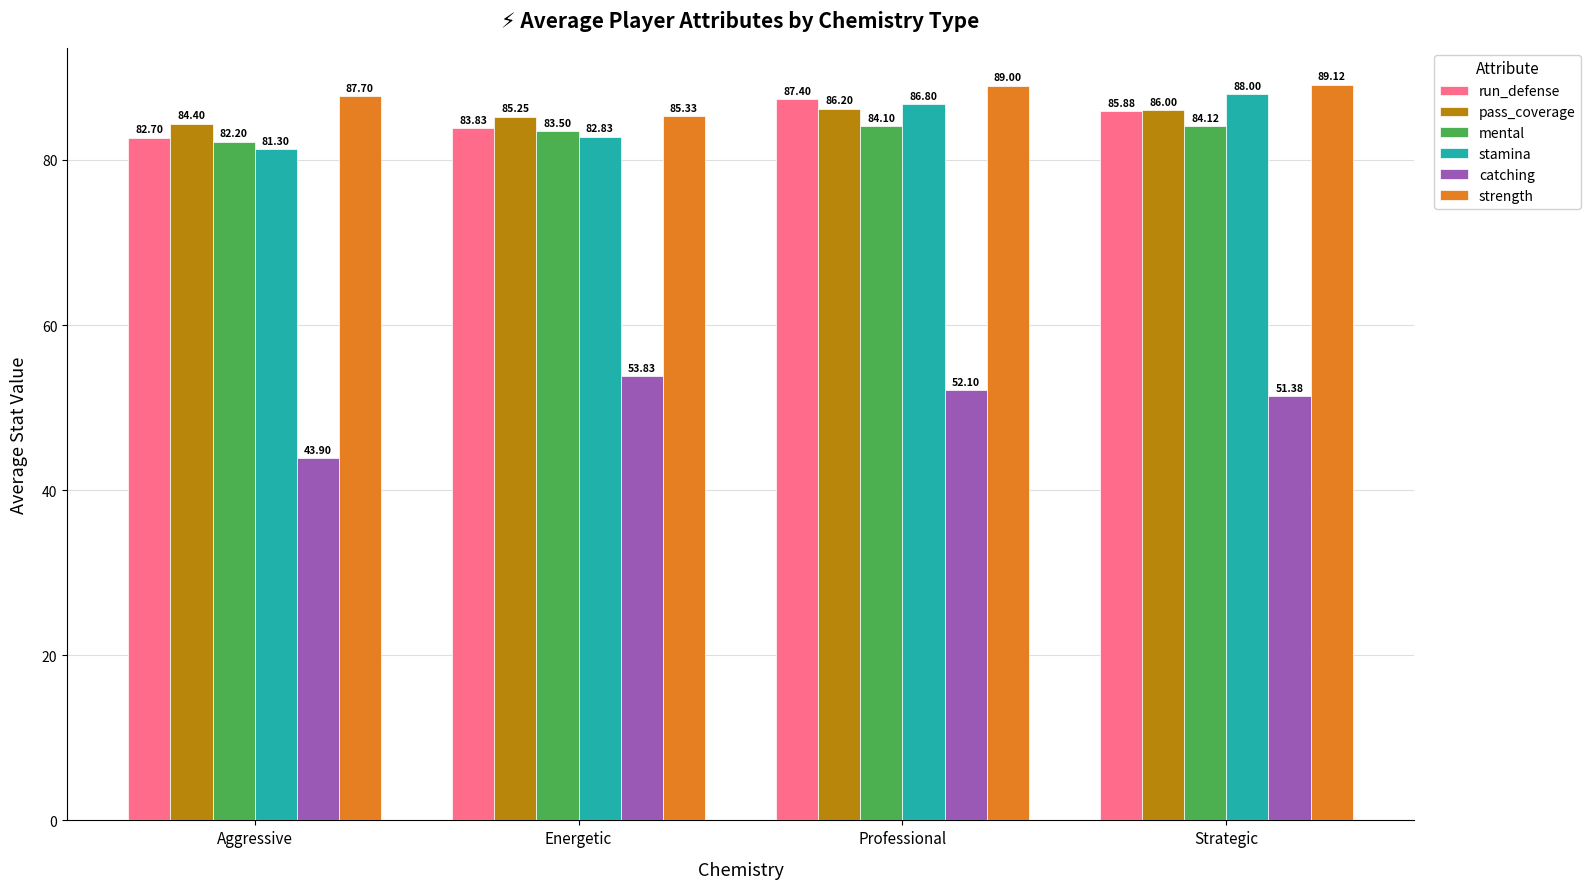

What is the difference between the second highest and minimum values in the run_defense series?

3.2